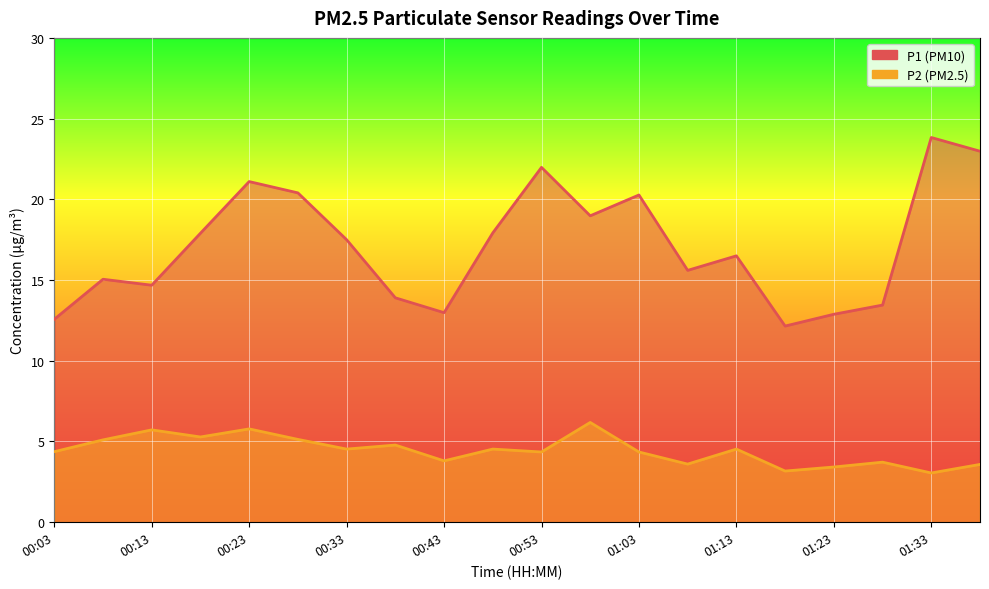

What position from the left is 00:38?

8